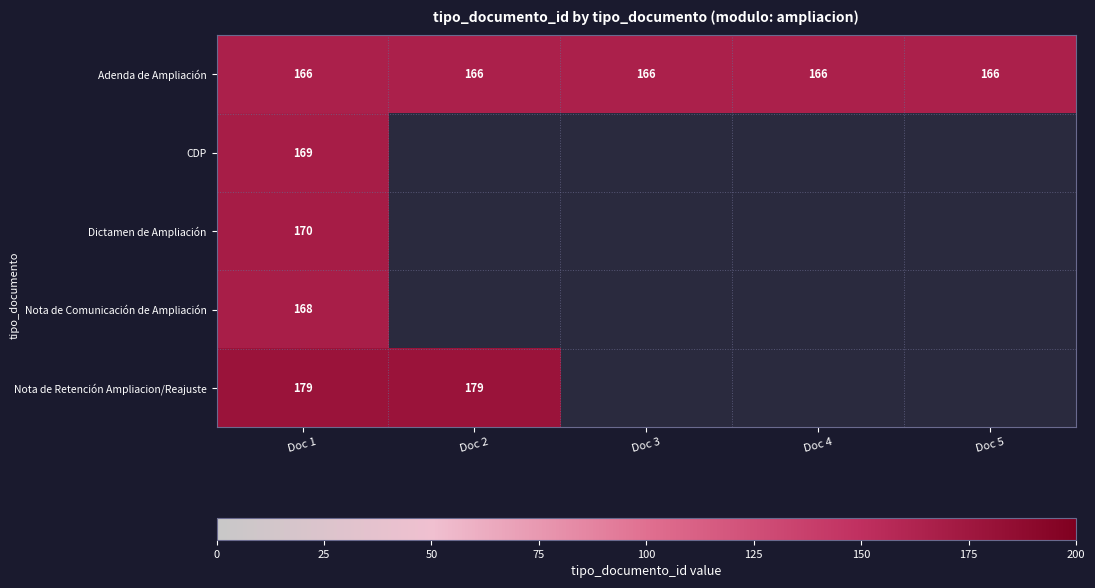

The value of Nota de Retención Ampliacion/Reajuste at Doc 2 is 36. True or false?

False